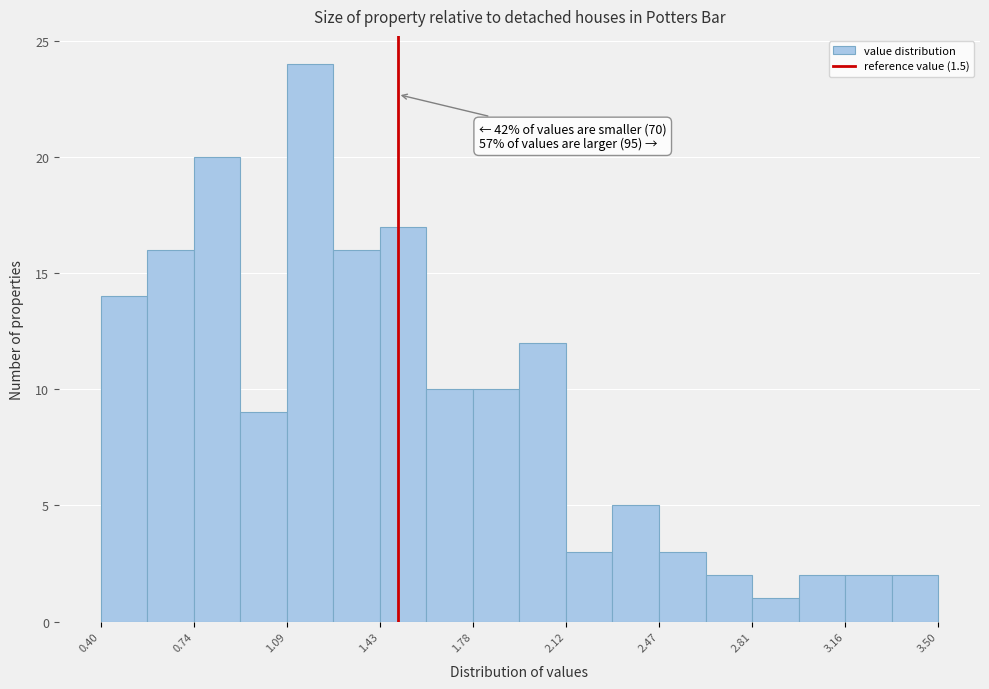

Around what value on the x-axis is the tallest bar? Give the approximate position of its centre, as read against the axis.

1.20